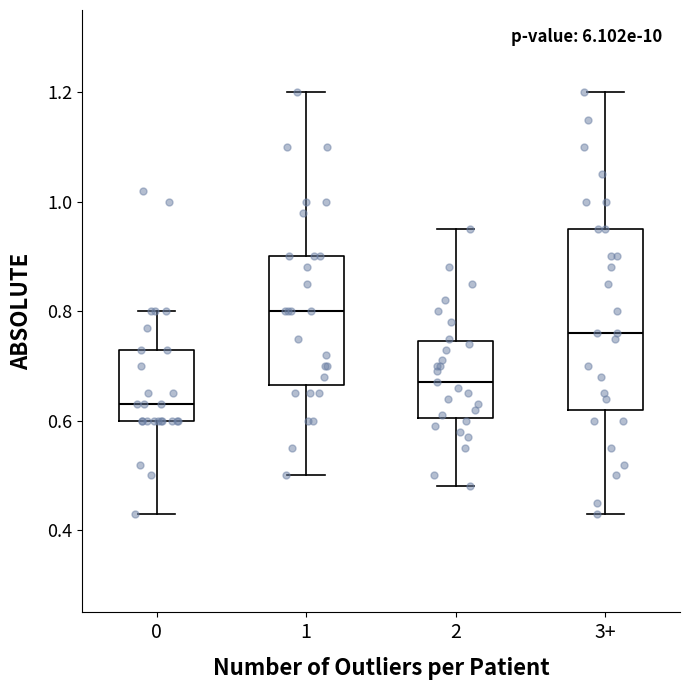

Which box has the lowest median line?

0